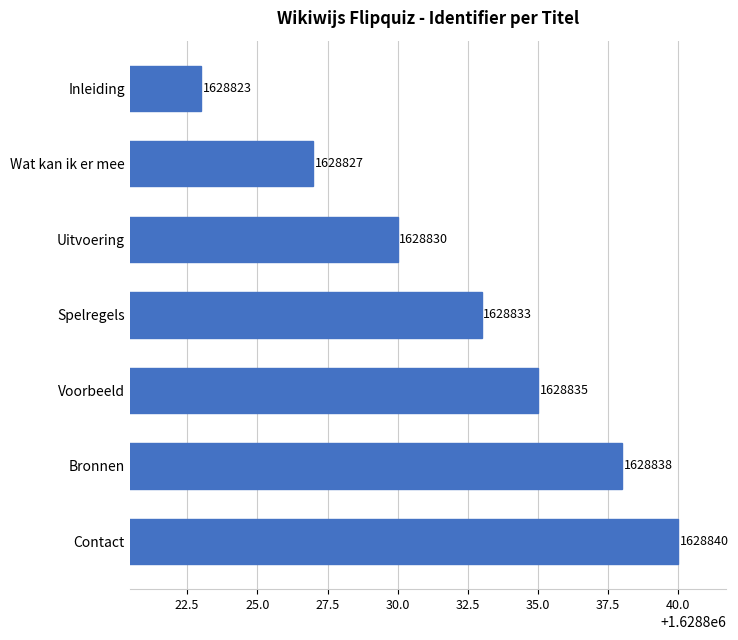

What is the sum of the values at Inleiding and Wat kan ik er mee?

3257650